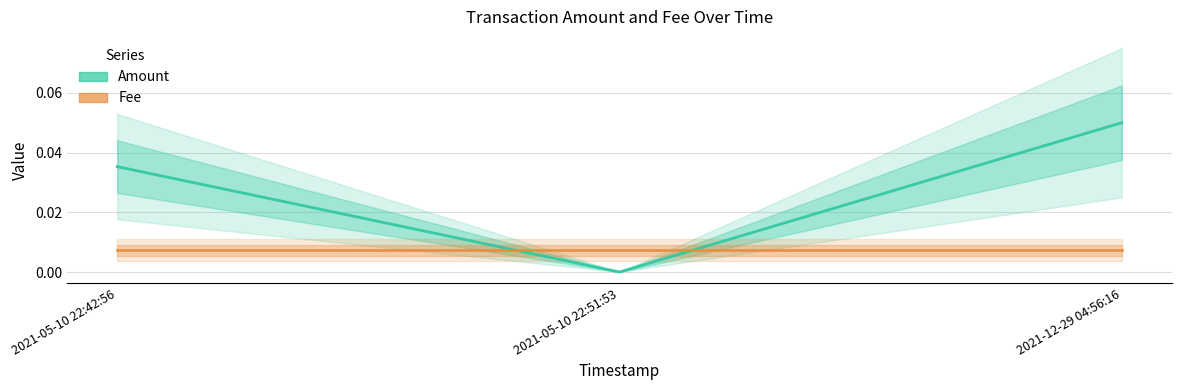

How many Amount values are between 0 and 1?

3